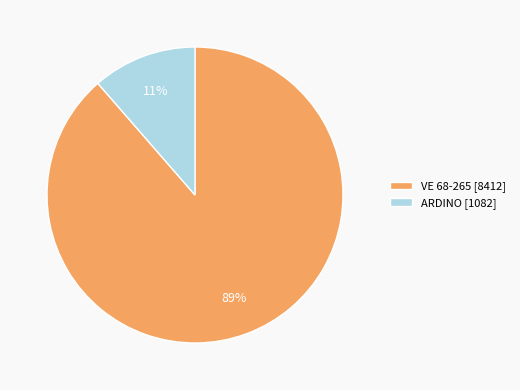

Is there any slice that represents more than half of the pie?

Yes